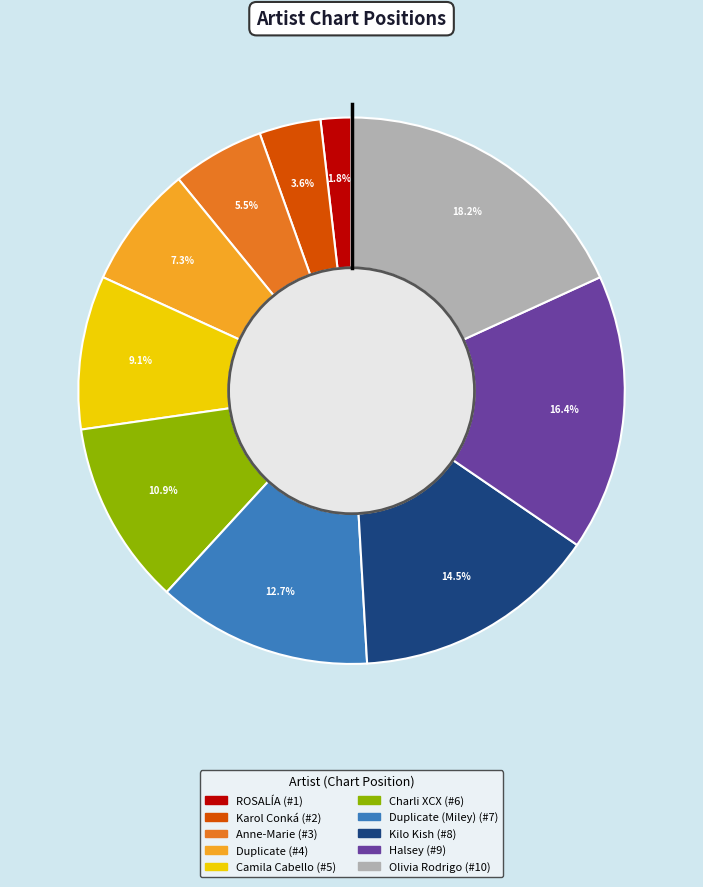

Is there any slice that represents more than half of the pie?

No